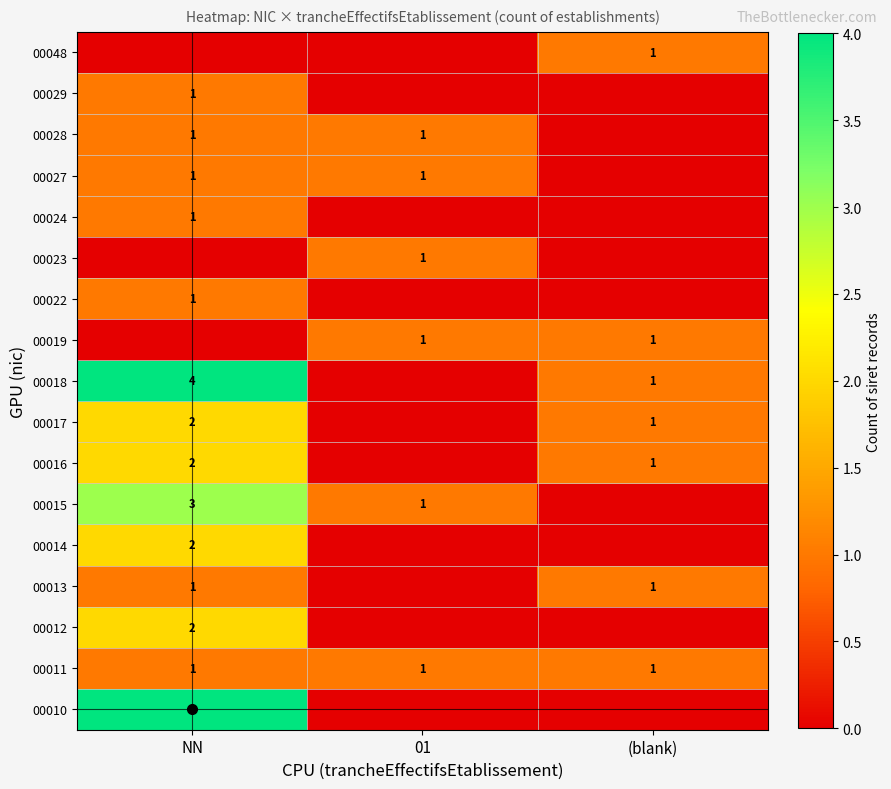

The value of 00016 at (blank) is 1. True or false?

True